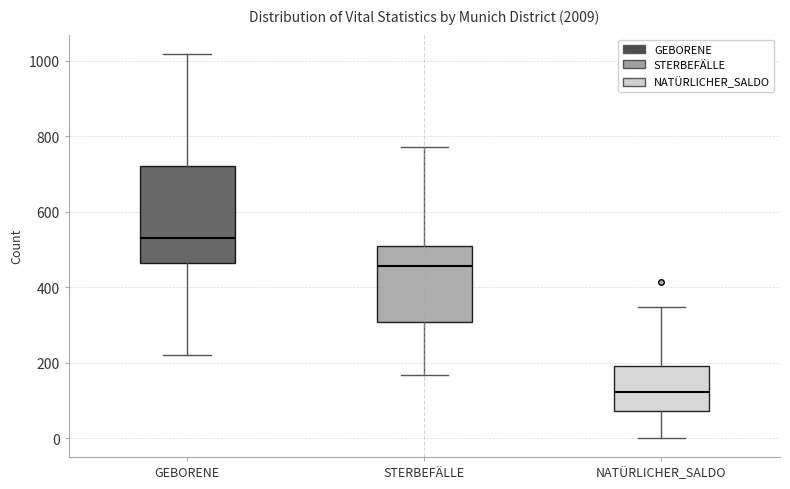

Which box has the highest median line?

GEBORENE